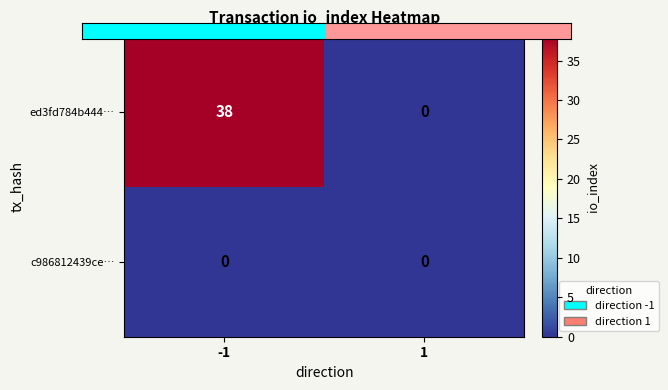

At which category is the sum across all series the highest?

-1